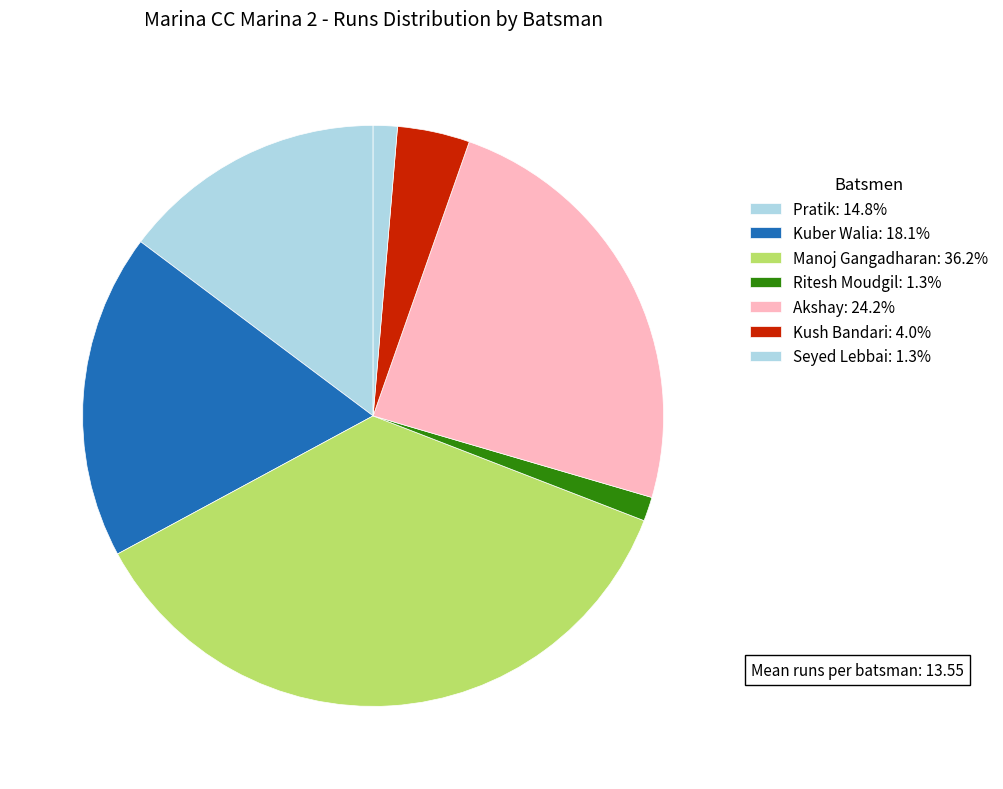

Is there a majority slice in this chart?

No